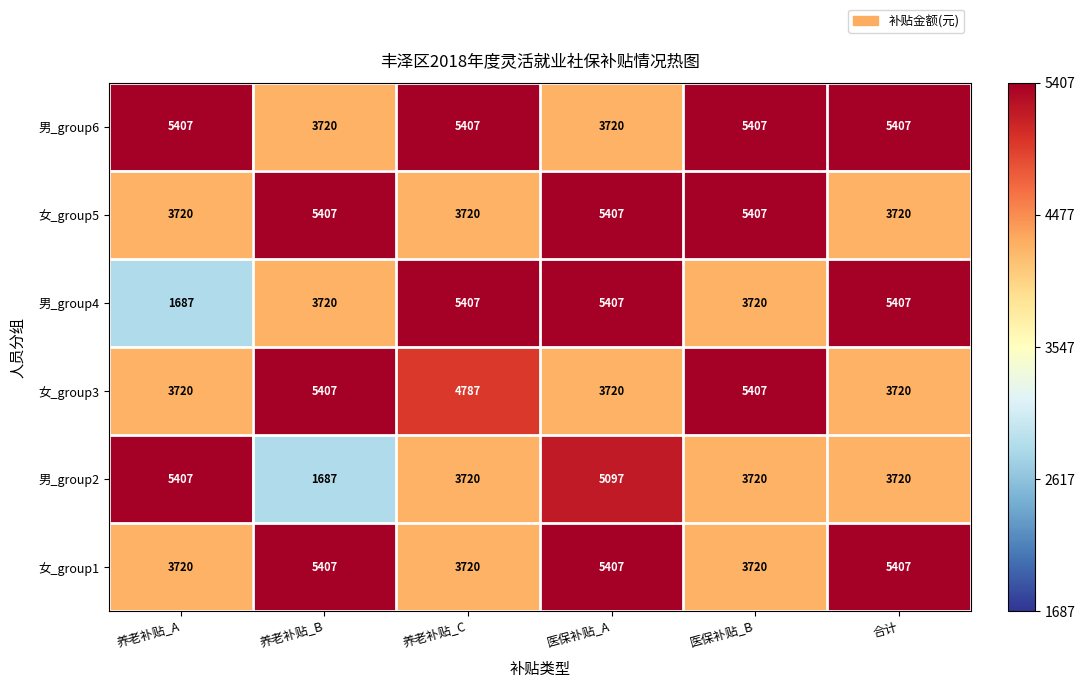

Which series changed the most between 养老补贴_A and 养老补贴_C?

男_group4